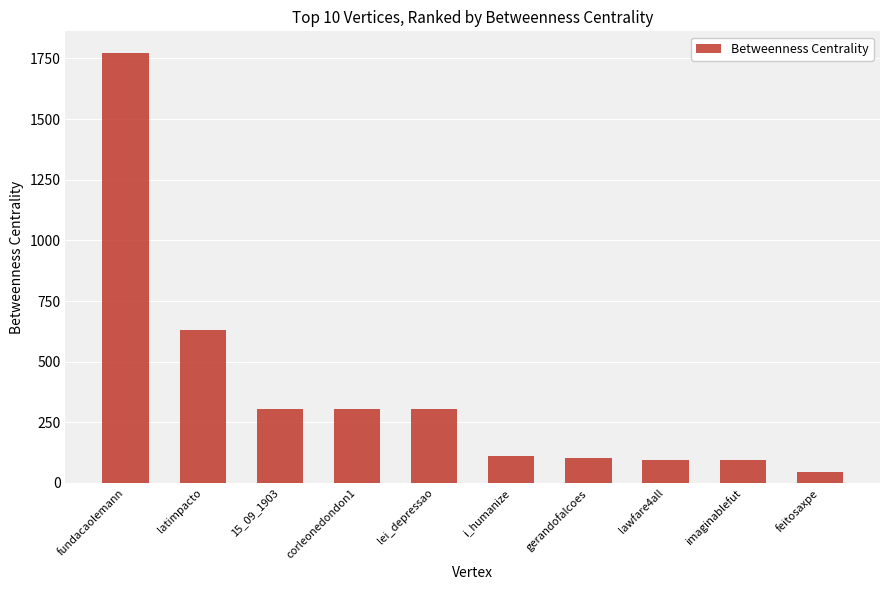

What is the label of the 9th bar from the left?

imaginablefut